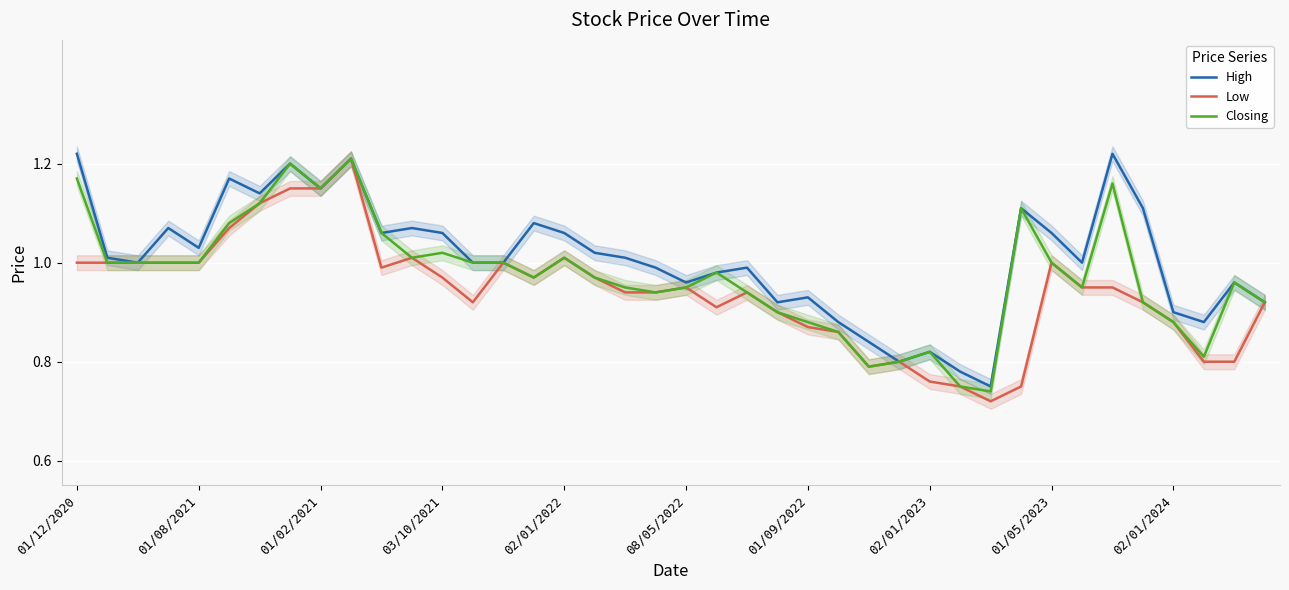

True or false: High and Low cross at least once.

False